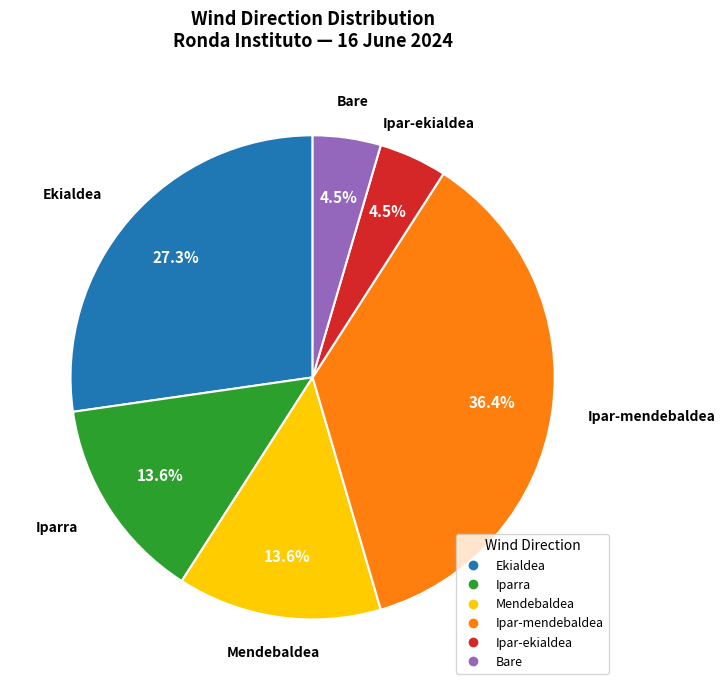

Does any single category account for the majority?

No